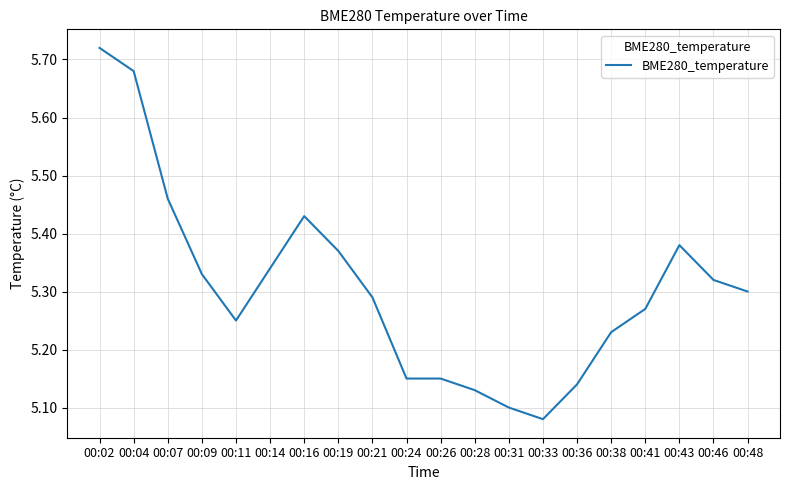

The chart shows a value of 5.1 at 00:31. True or false?

True